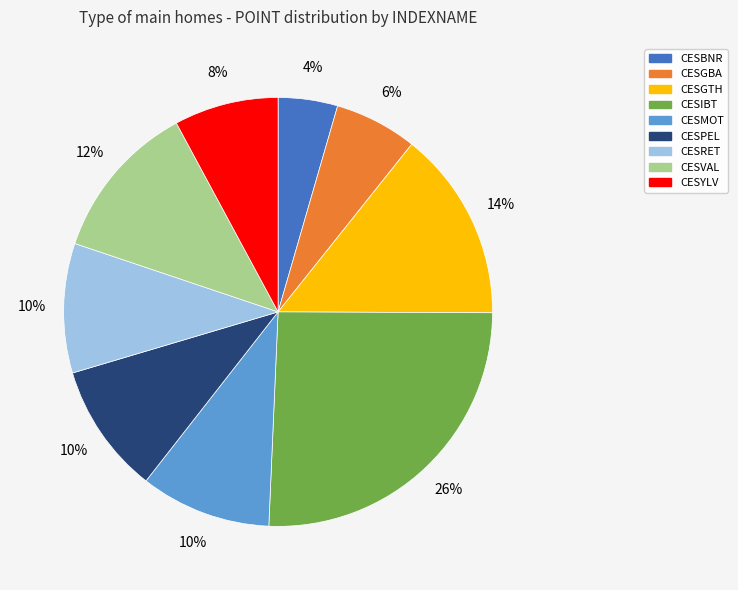

Is it true that CESIBT is 26% of the pie?

True